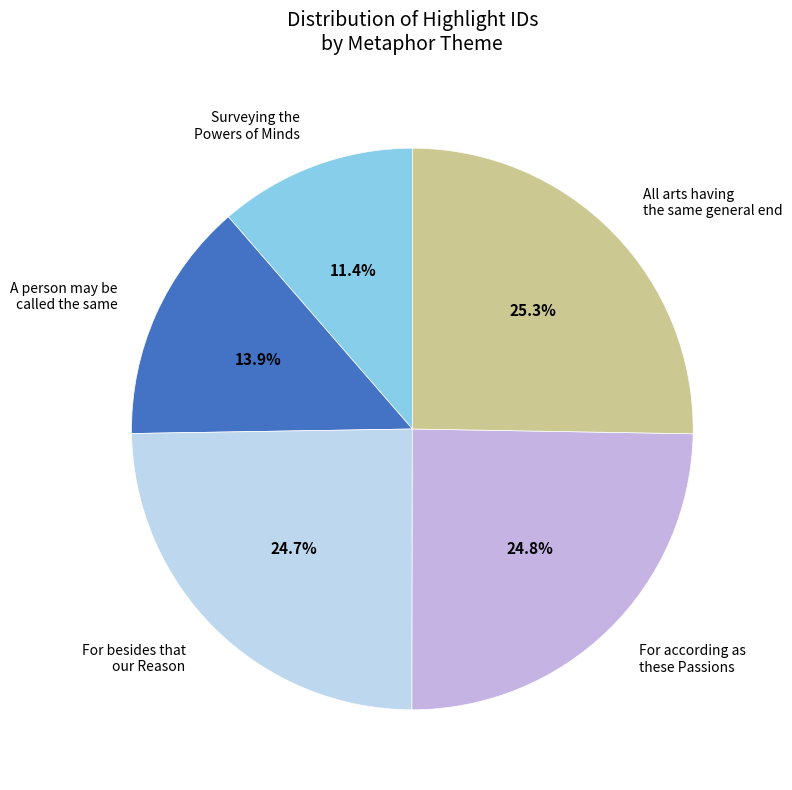

What is the total percentage of All arts having the same general end and For according as these Passions?

50.0%